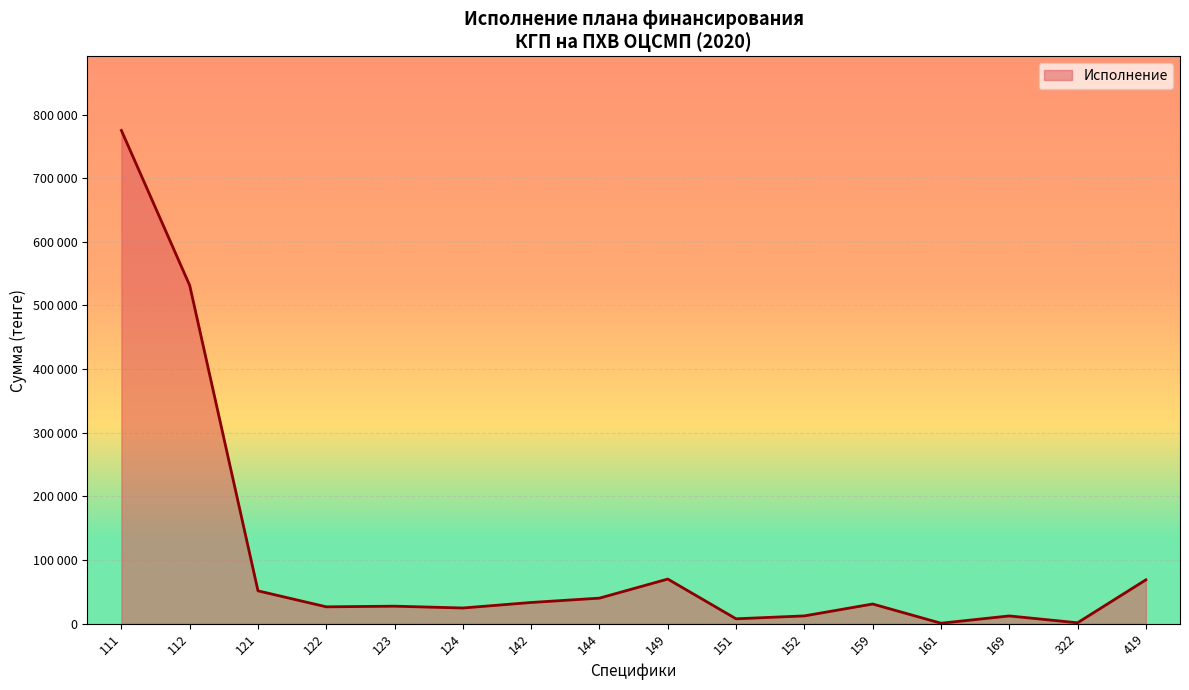

The chart shows a value of 22727 at 144. True or false?

False